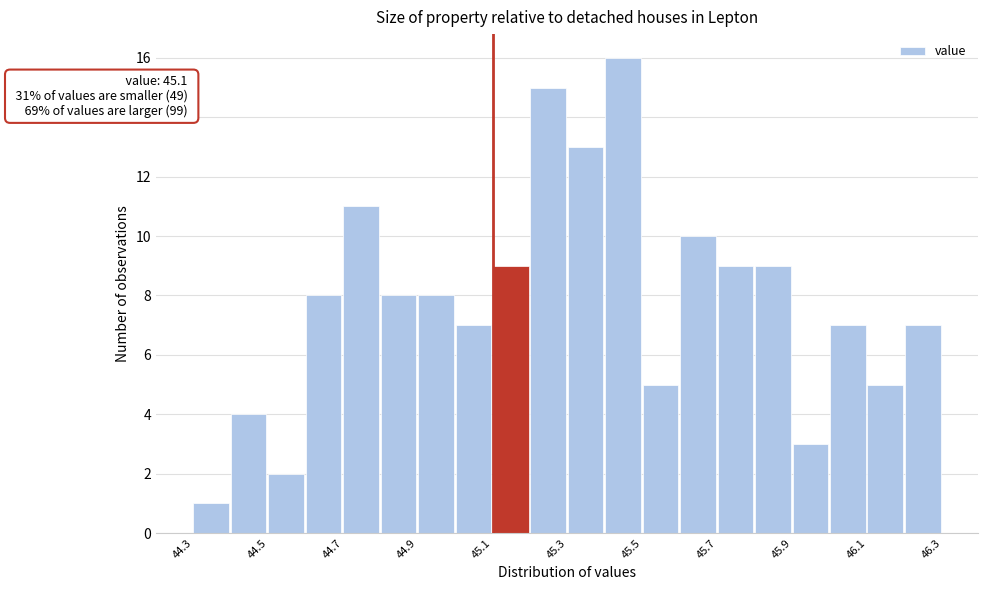

Which range on the x-axis has the tallest bar?

45.4 to 45.5